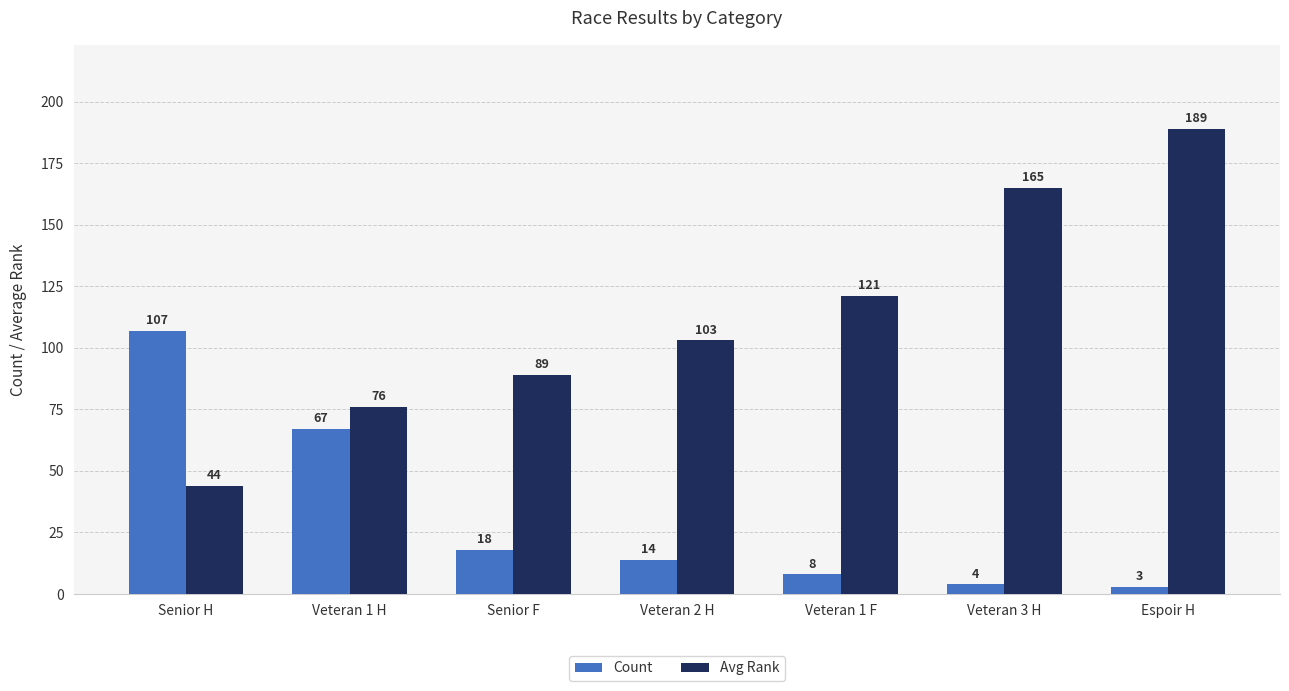

Which series has the largest total across all categories?

Avg Rank